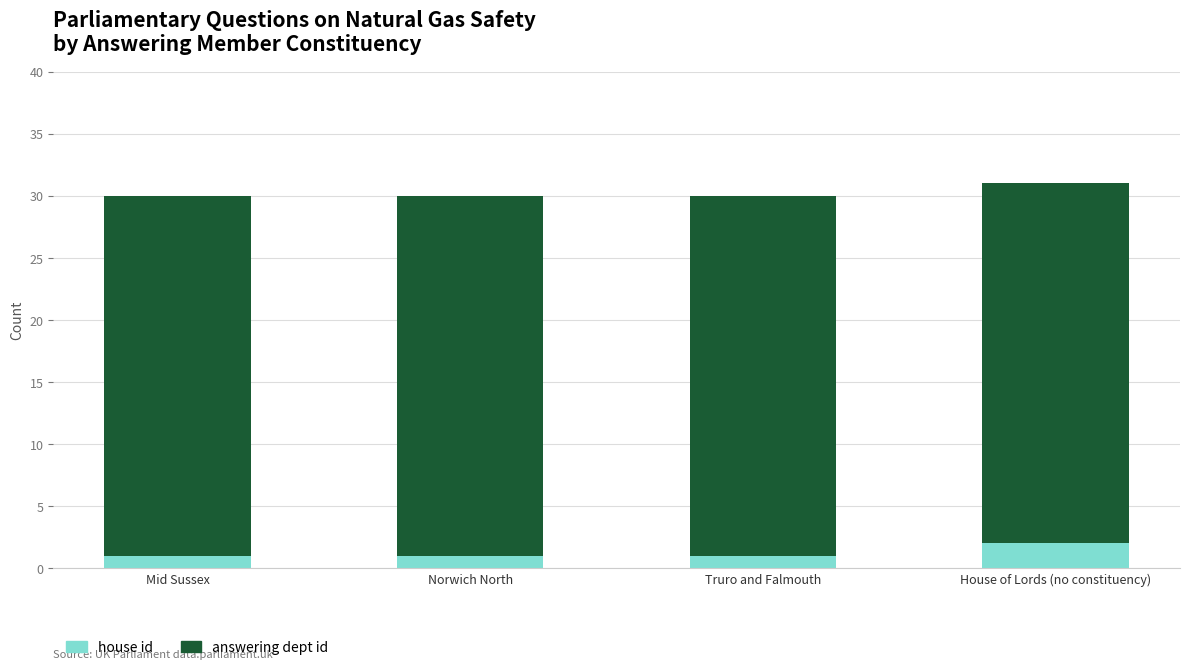

Is it true that house id equals 1 at Mid Sussex?

True